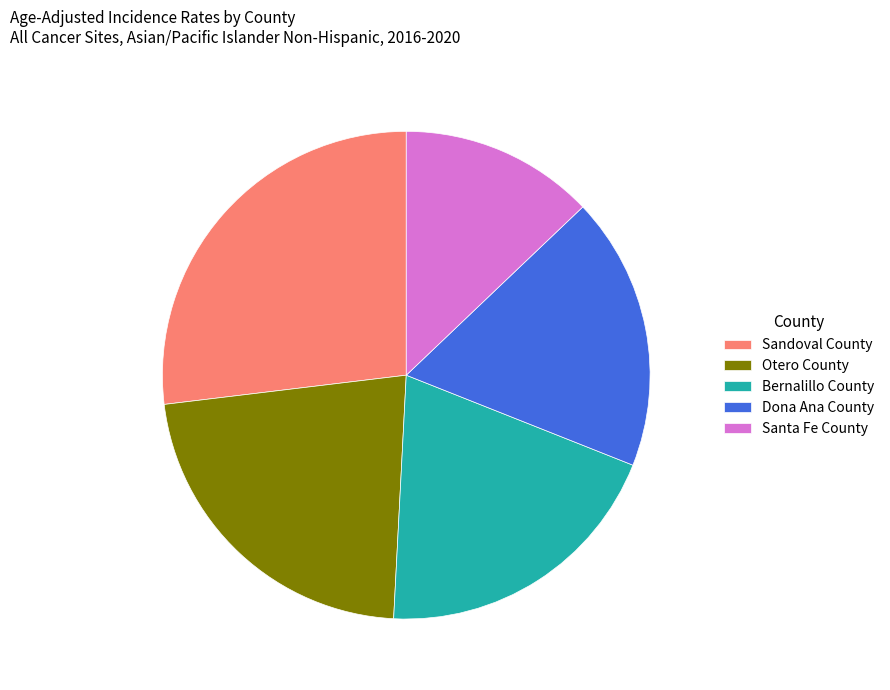

Is it true that Otero County is 22% of the pie?

True